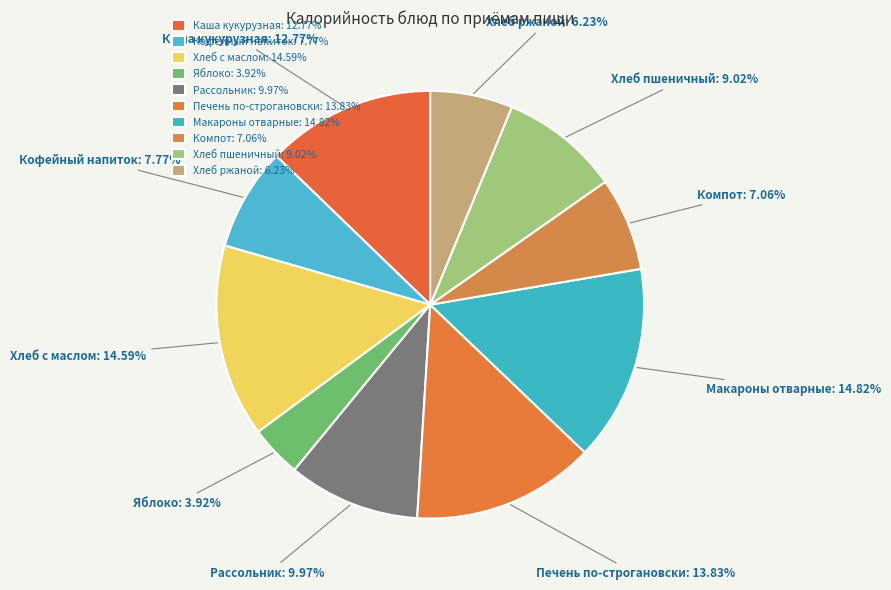

Does Яблоко: 3.92% account for over 50% of the chart?

No